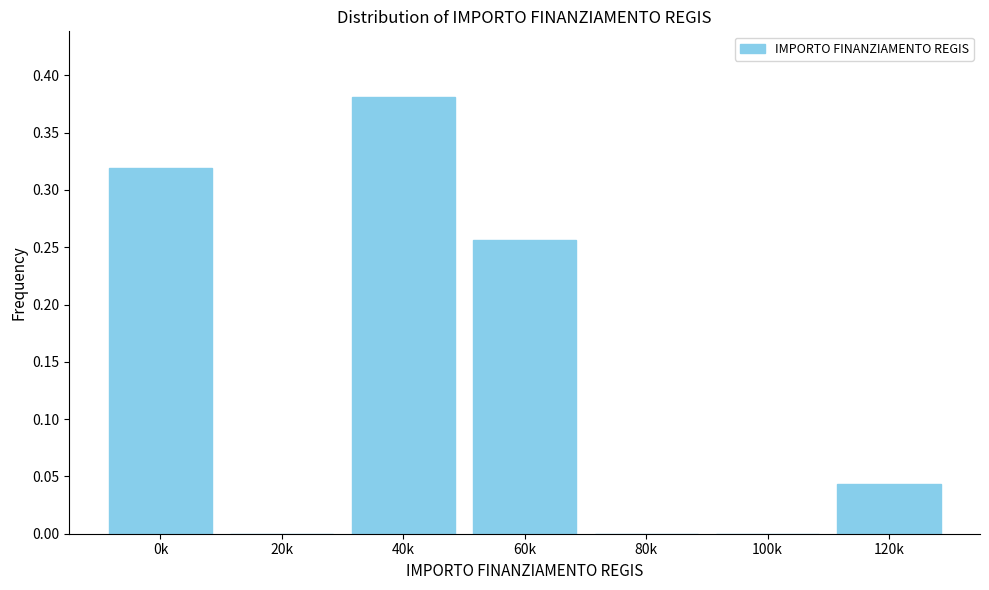

Which has a higher value, 60k or 100k?

60k